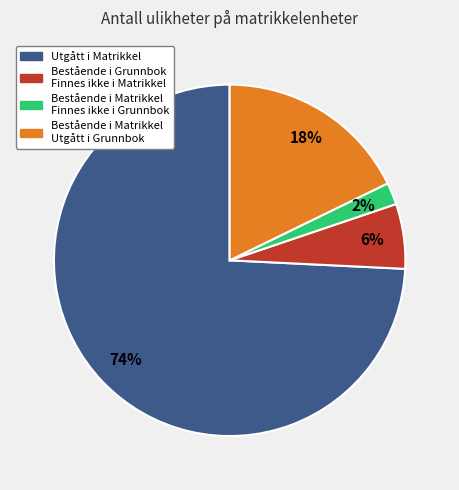

To the nearest percent, what is the difference between the largest and smallest slice percentages?

72%